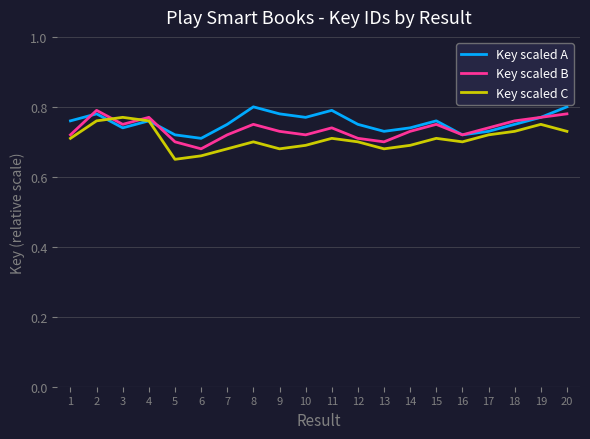

What is the total value across all series at 11?

2.2